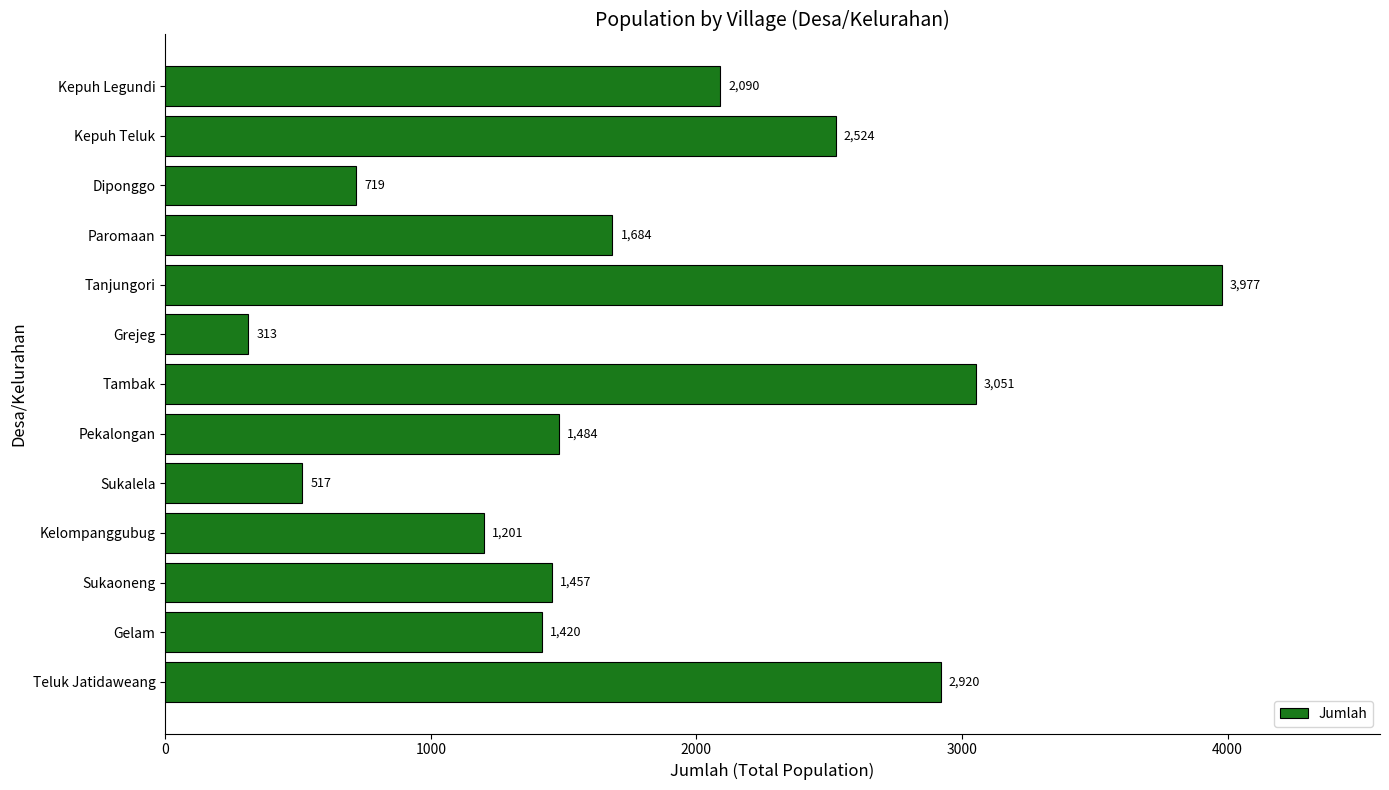

The value at Diponggo is 719. True or false?

True